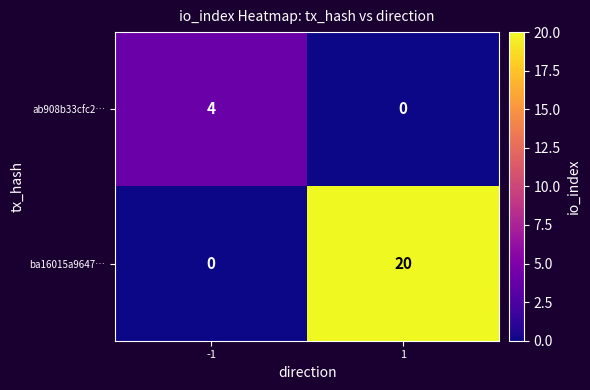

Reading right to left, extract all data points from this chart.

ab908b33cfc2…: 0	4
ba16015a9647…: 20	0